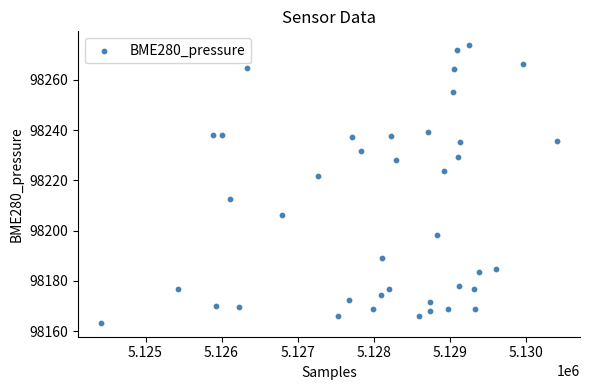

What is the range of Y values (max minus min)?

110.5